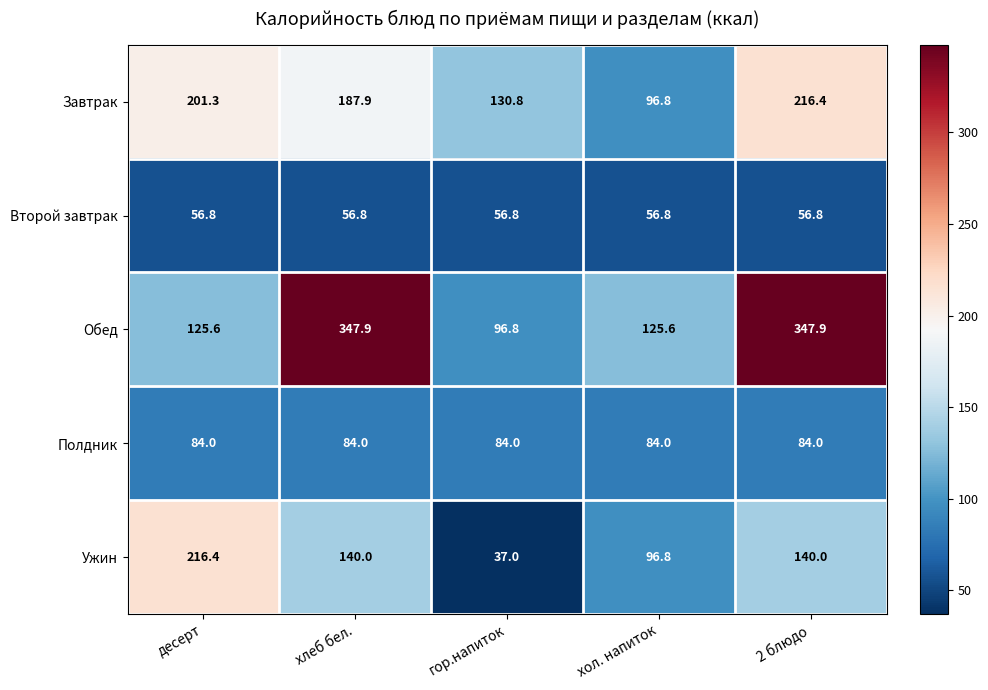

Which series has the largest total across all categories?

Обед